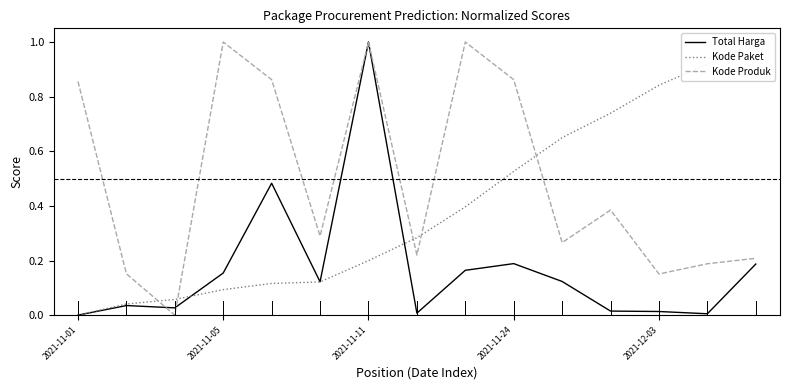

Which series ends up on top after the final intersection of Kode Produk and Kode Paket?

Kode Paket